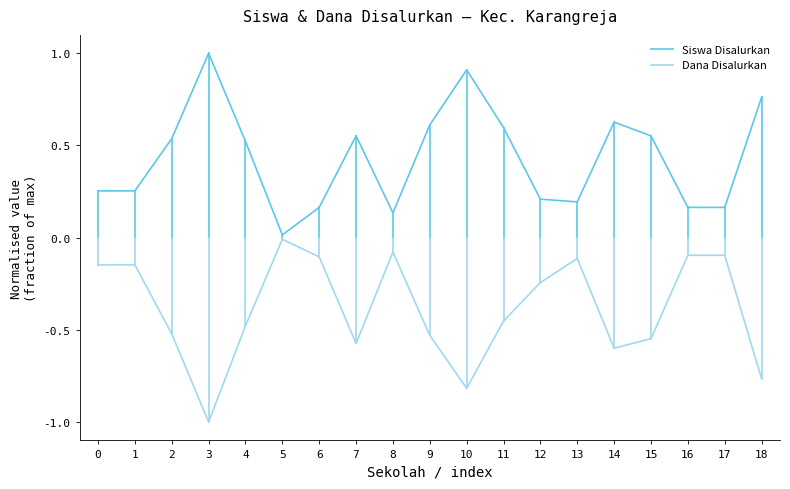

How many distinct data groups are displayed?

2